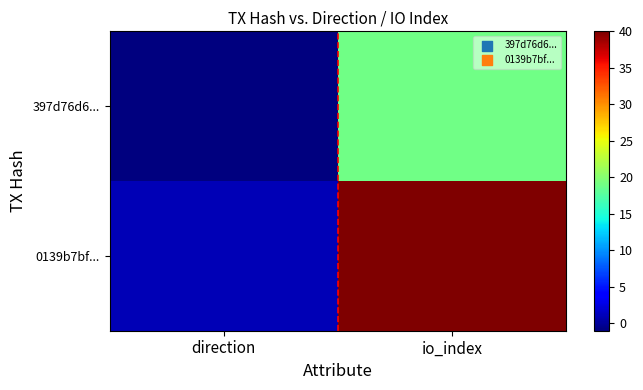

Which series has the largest range (max minus min)?

0139b7bf...